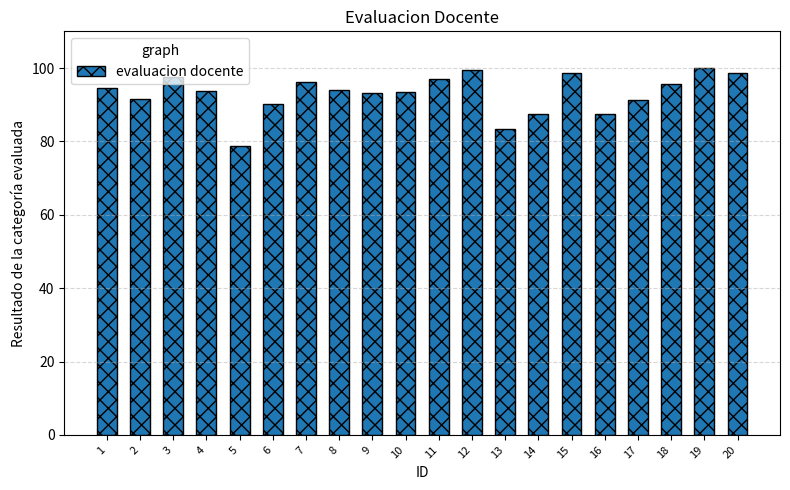

What is the sum of all values?

1862.3